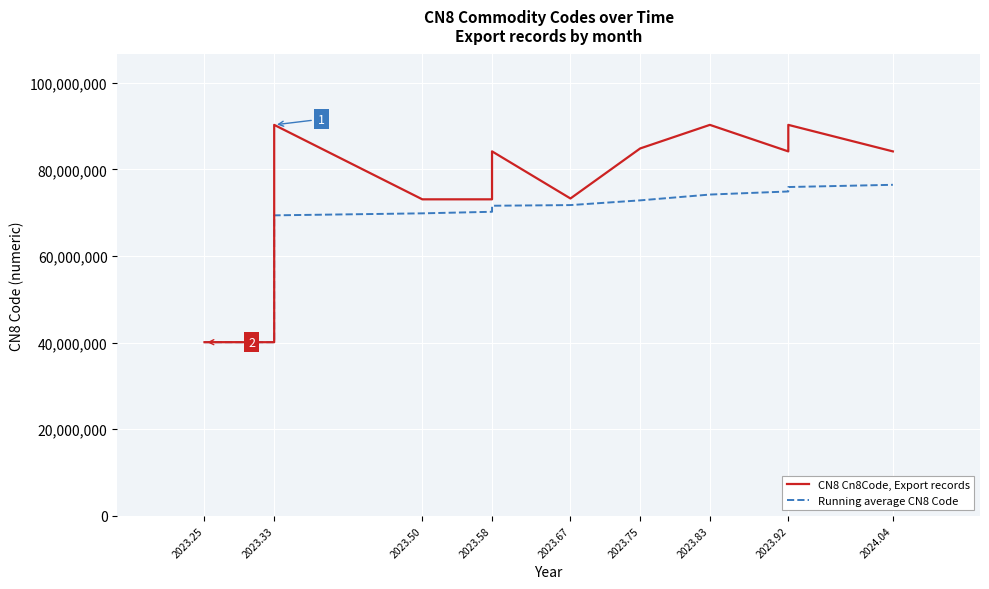

List the series in order of their peak value, lowest first.

Running average CN8 Code, CN8 Cn8Code, Export records